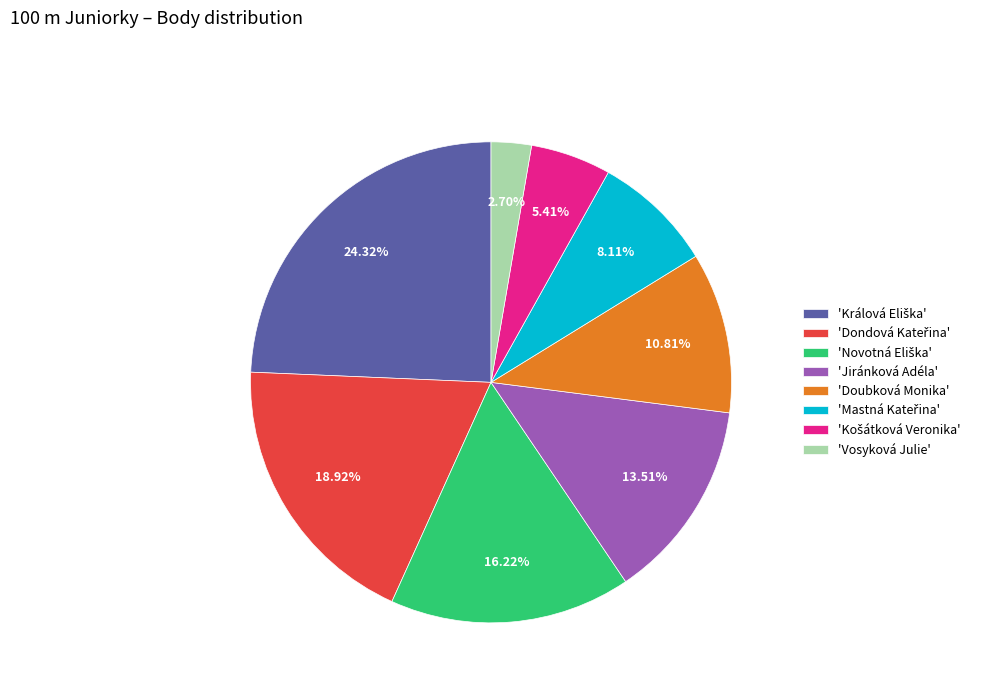

Is there any slice that represents more than half of the pie?

No